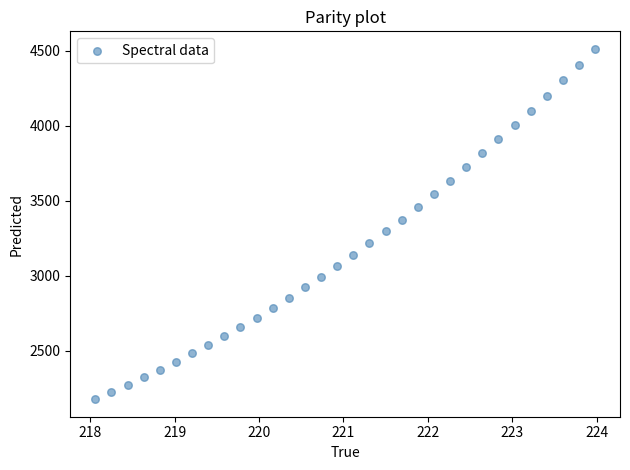

What is the range of Y values (max minus min)?

2336.9